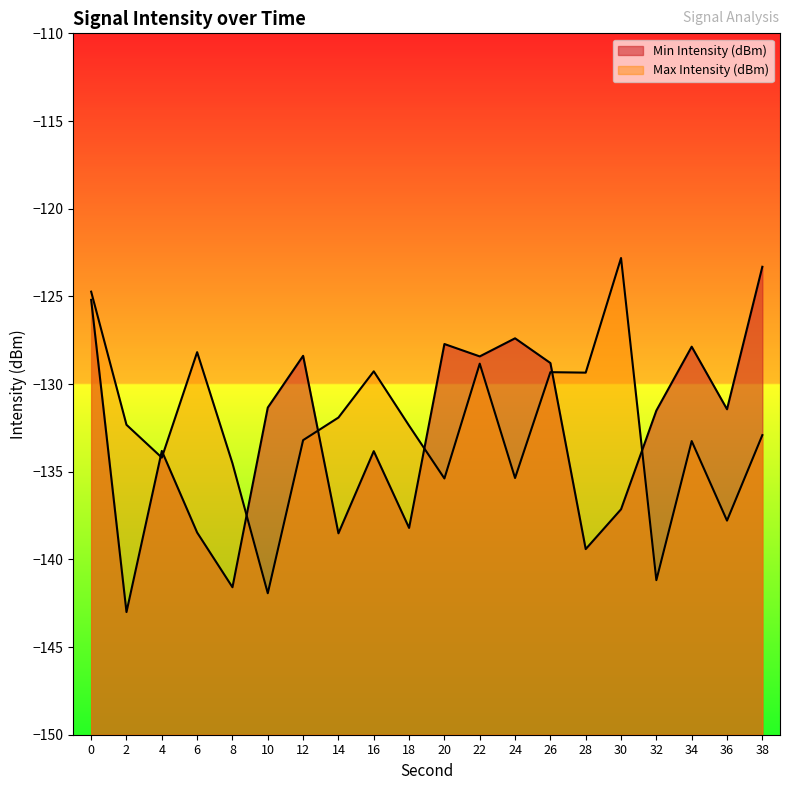

Is the value of Max Intensity (dBm) at 32 greater than the value of Min Intensity (dBm) at 4?

No